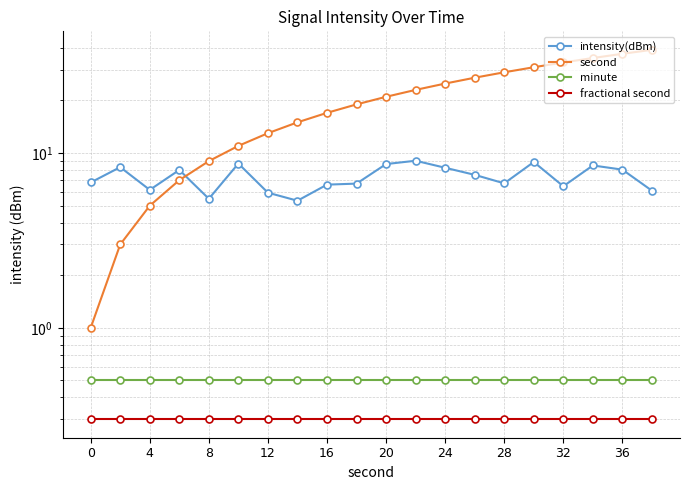

What is the spread (max minus min) of values at 19?

38.7